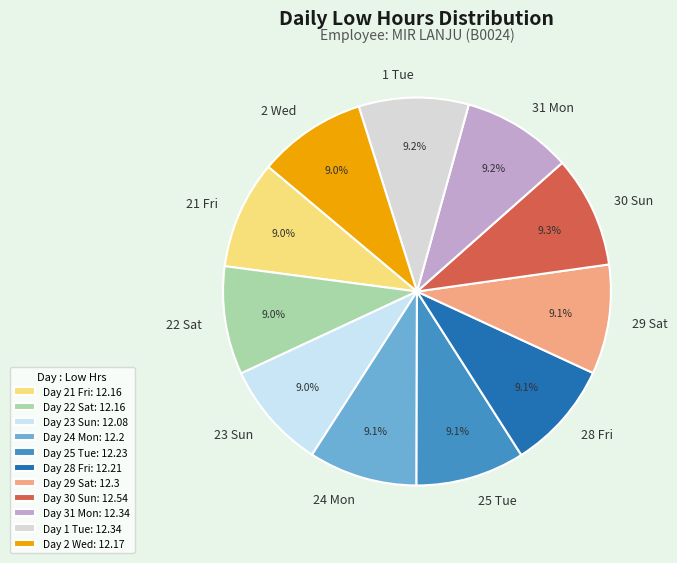

Count the number of slices in the pie.

11